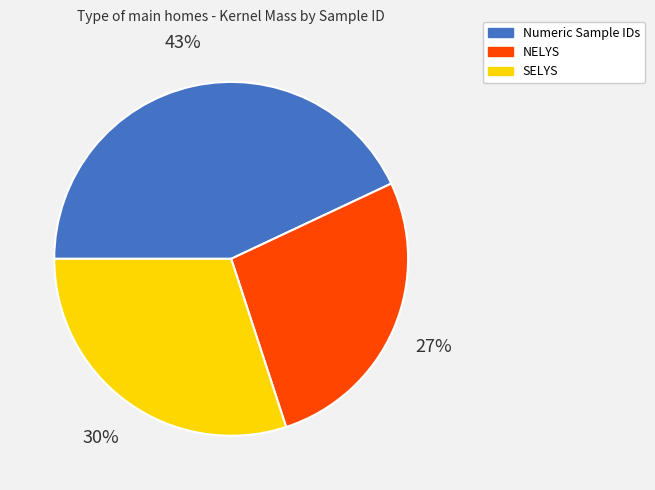

Do Numeric Sample IDs and SELYS together represent more than half of the pie?

Yes